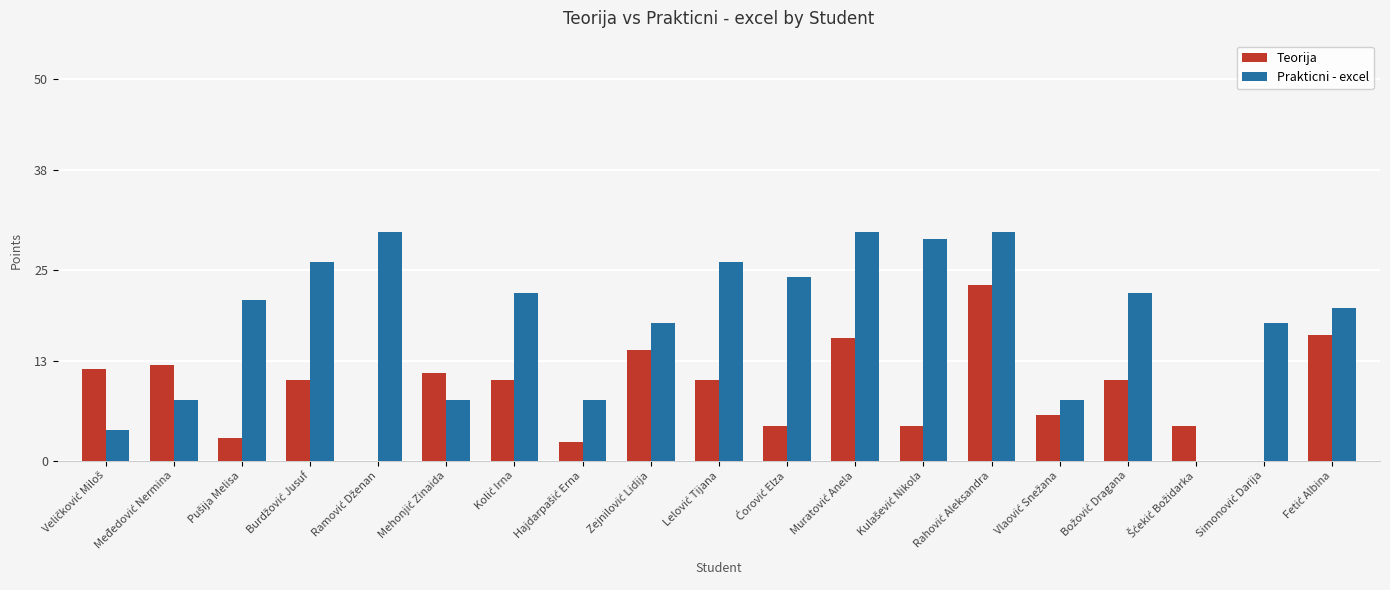

What are all the series names shown in the legend?

Teorija, Prakticni - excel